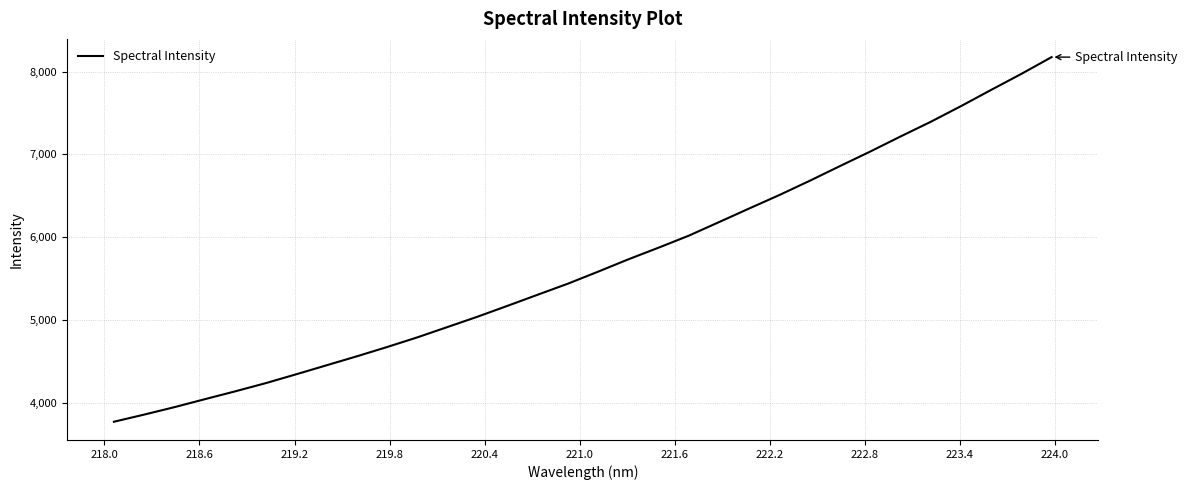

What is the difference between the maximum and minimum values?

4402.4